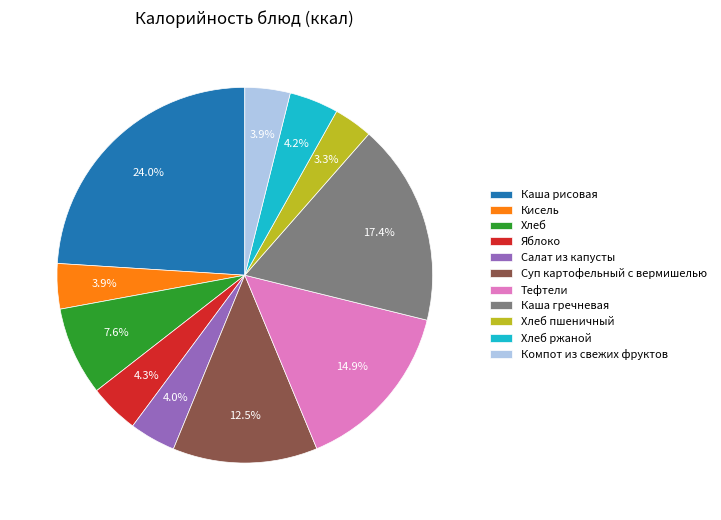

What is the ratio of the value at Каша гречневая to the value at Тефтели?

1.2